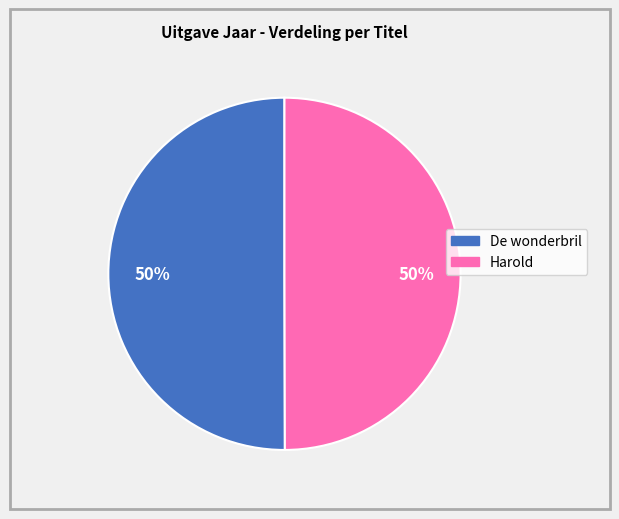

Is it true that De wonderbril is 58% of the pie?

False